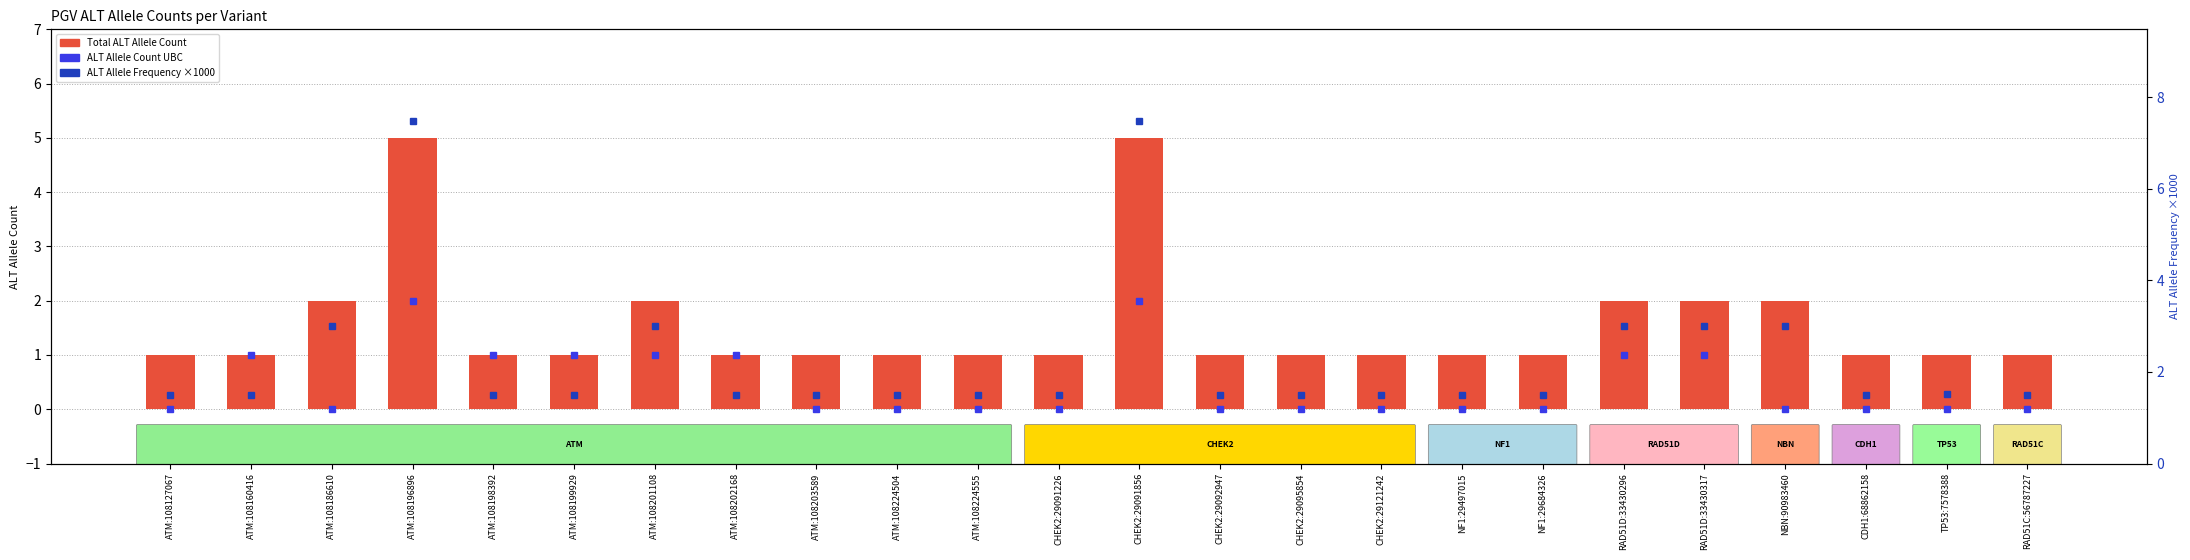

At which label does ALT Allele Frequency ×1000 reach its peak?

ATM:108196896